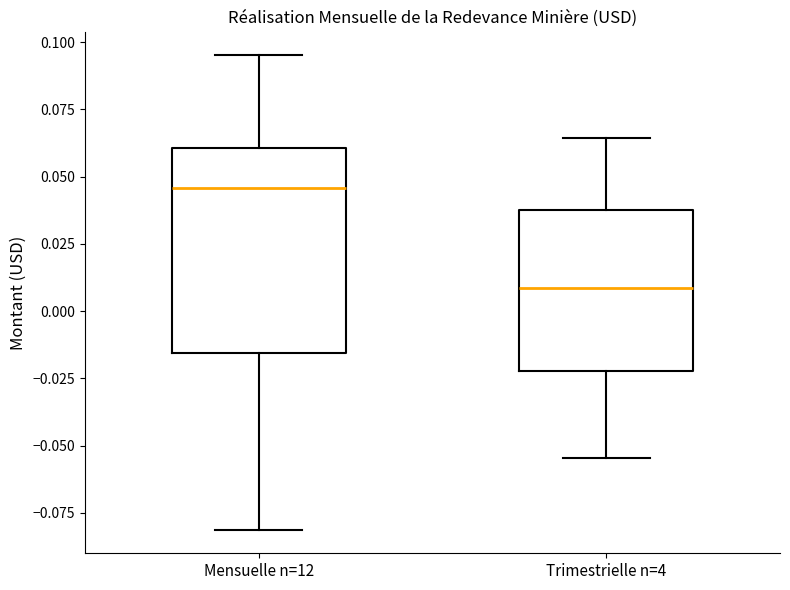

Reading left to right, transcribe this box plot: for each box, give where its median line is, the range the box spans, and where its two whiskers end, as read against the y-axis. The values are not printed on the chart, so give them approximately, as read against the axis.

Mensuelle n=12: median 0.045, box -0.015 to 0.060, whiskers -0.080 to 0.095
Trimestrielle n=4: median 0.010, box -0.020 to 0.040, whiskers -0.055 to 0.065